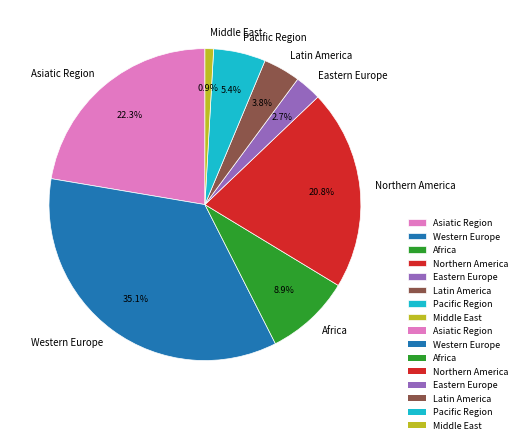

Between Western Europe and Africa, which is larger?

Western Europe